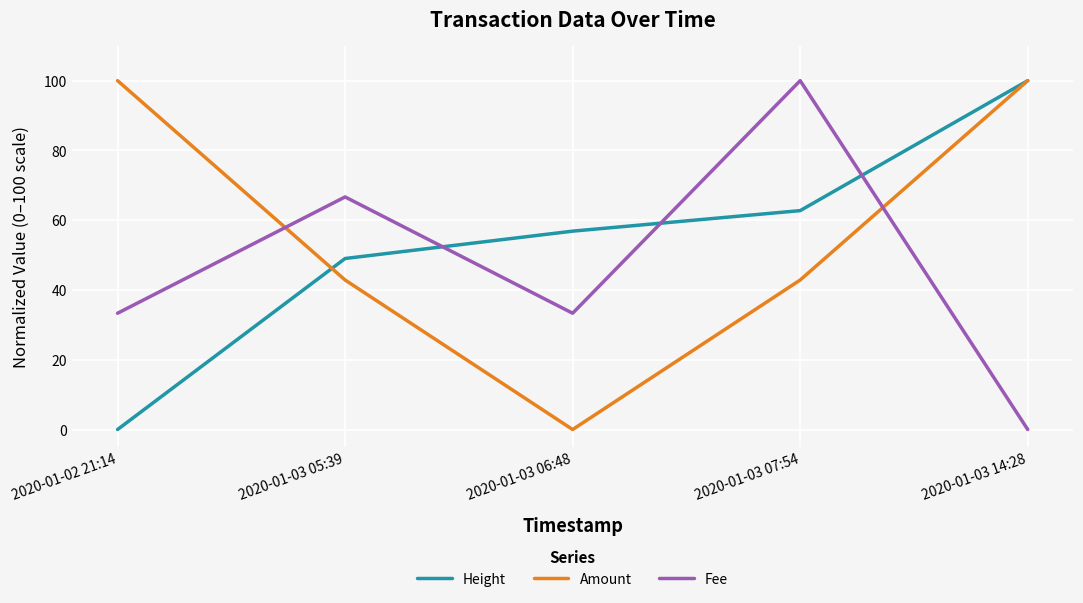

Between which two adjacent categories do Fee and Height first intersect?

2020-01-03 05:39 and 2020-01-03 06:48